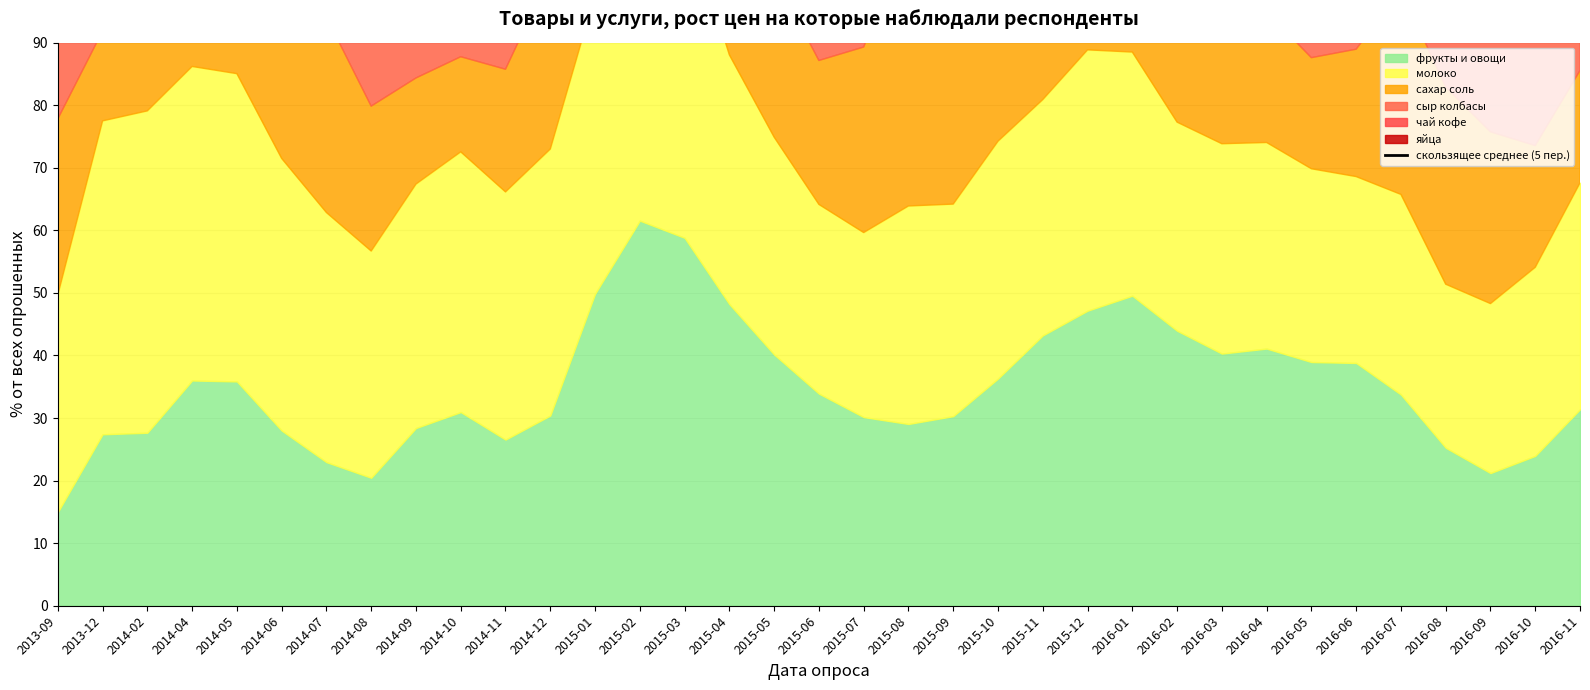

What is the label of the 17th point from the right?

2015-07